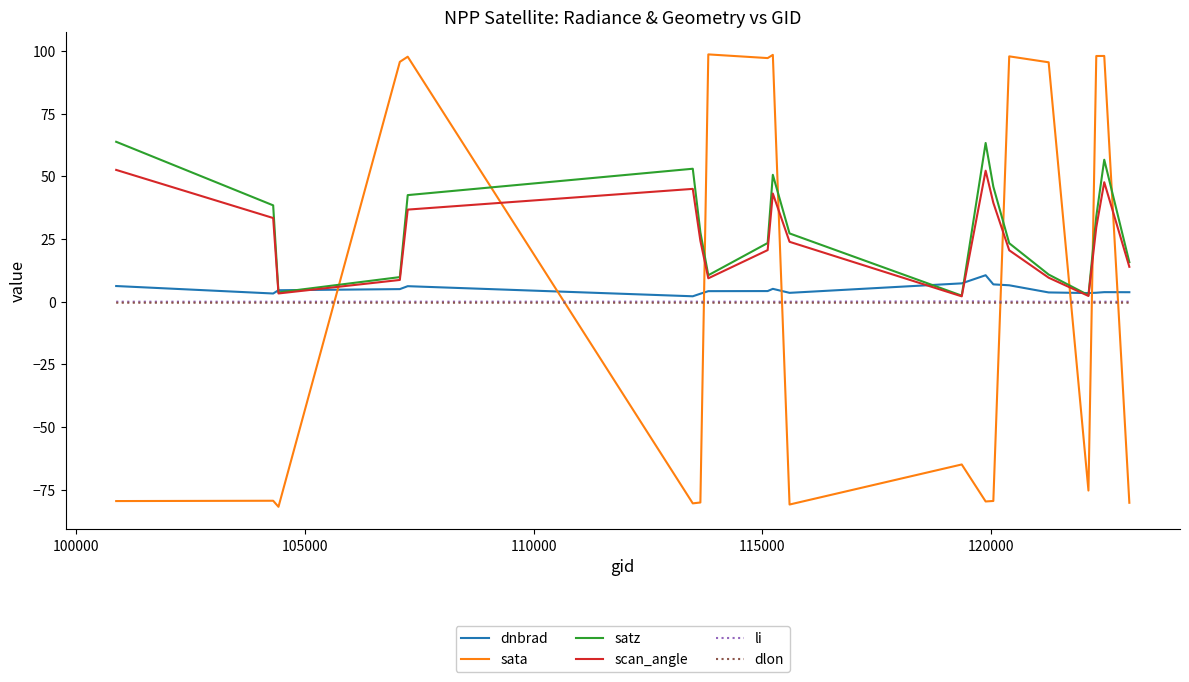

What is the average value of the scan_angle series?

25.9